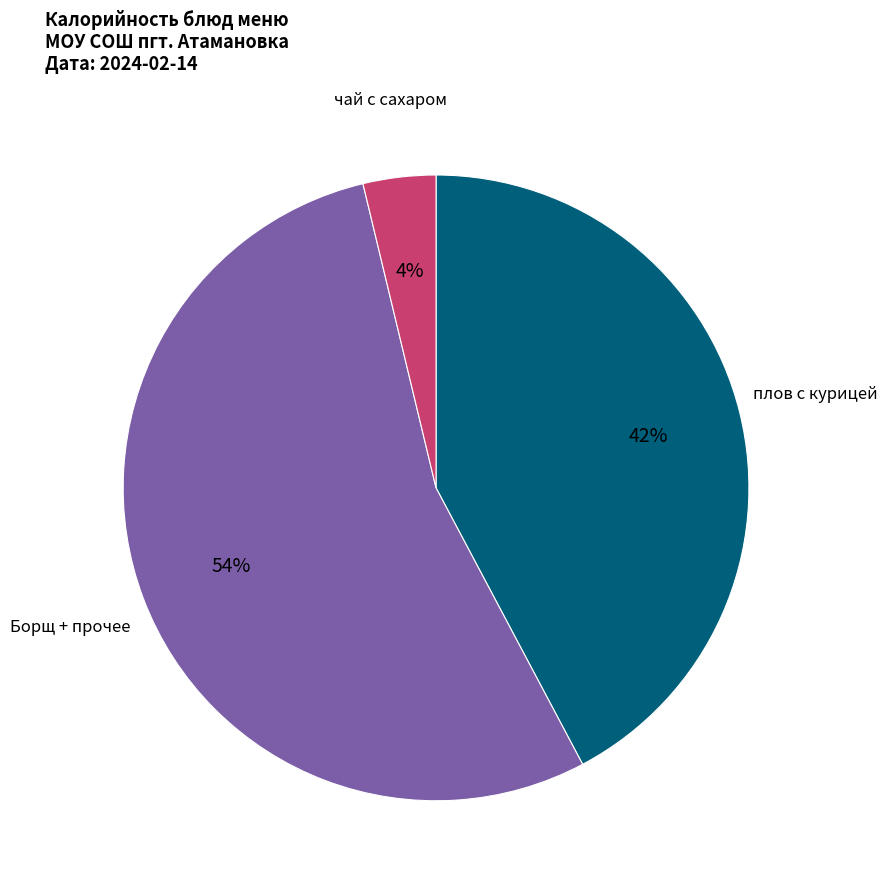

The плов с курицей slice represents 53% of the pie. True or false?

False